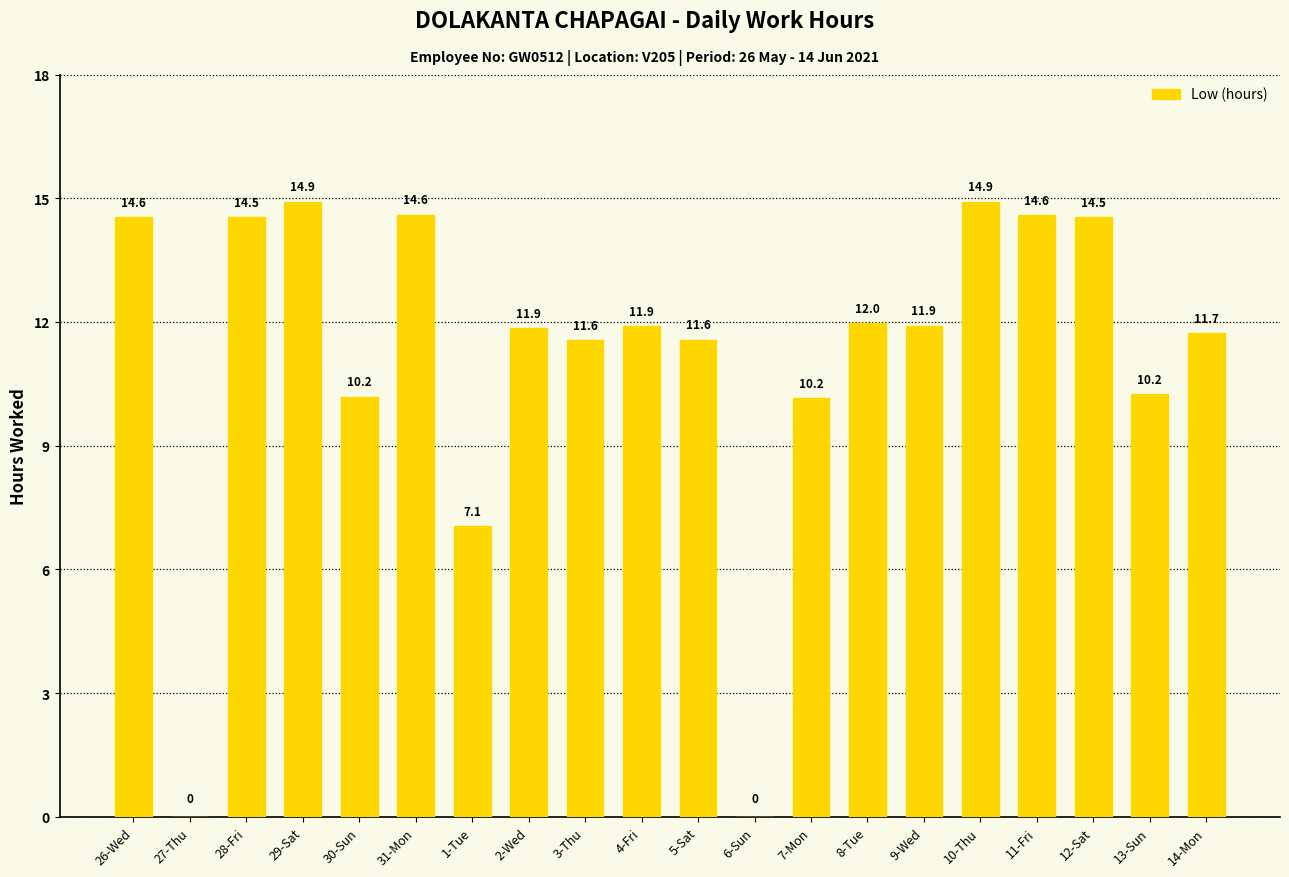

What is the maximum value shown in the chart?

14.9